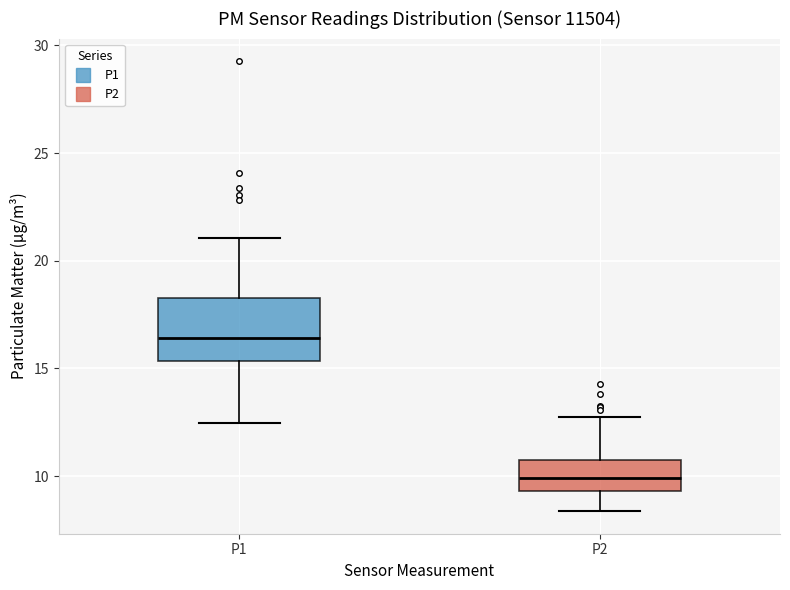

Which box has the lowest median line?

P2